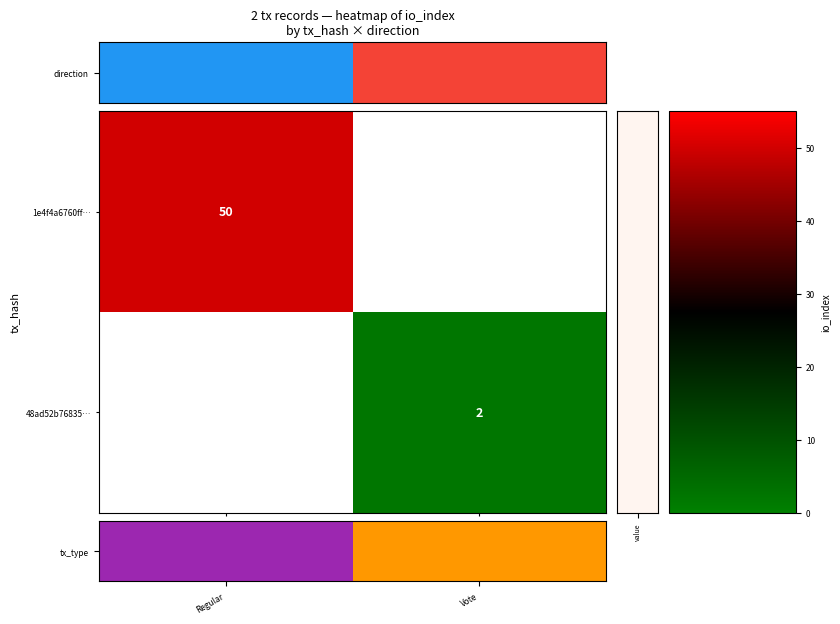

How many categories are shown in the chart?

2